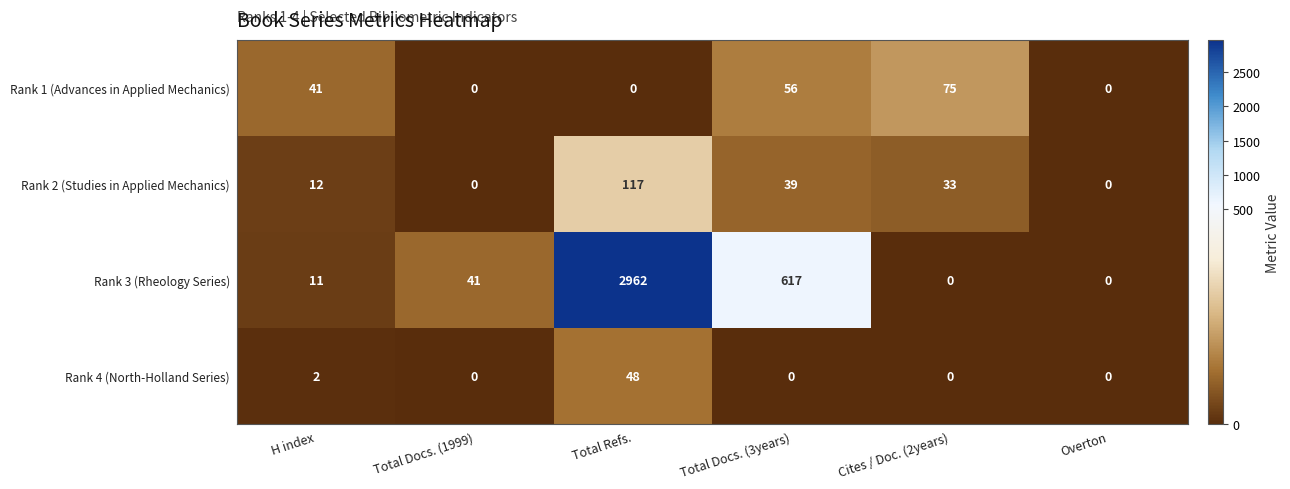

The value of Rank 1 (Advances in Applied Mechanics) at Overton is -33. True or false?

False